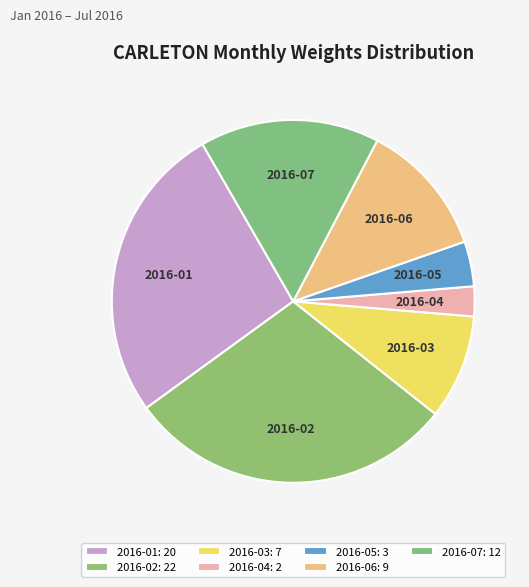

Count the number of slices in the pie.

7